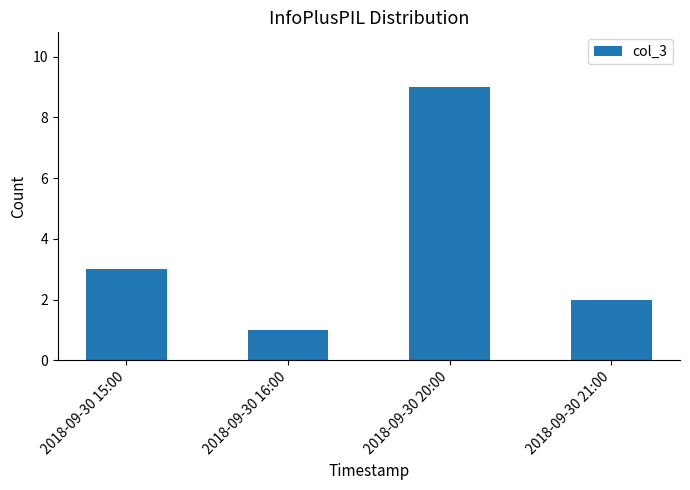

Reading right to left, what are all the values shown in this chart?

2	9	1	3